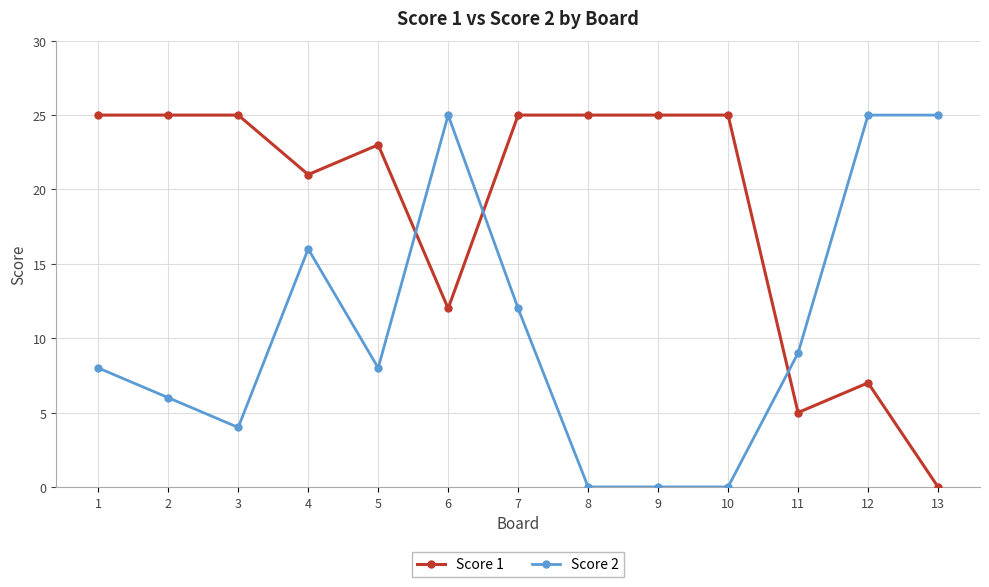

Which series ends up on top after the final intersection of Score 1 and Score 2?

Score 2